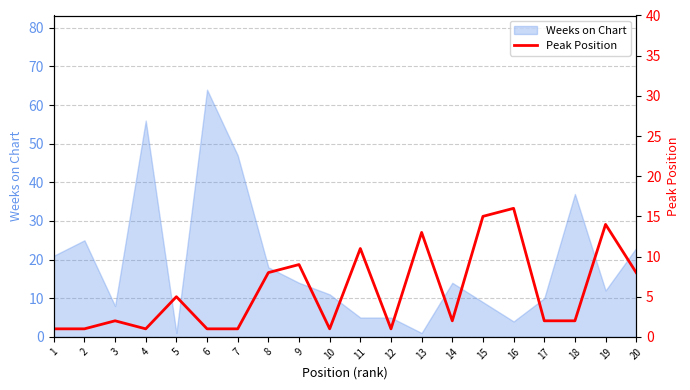

At which label does Weeks on Chart reach its peak?

6